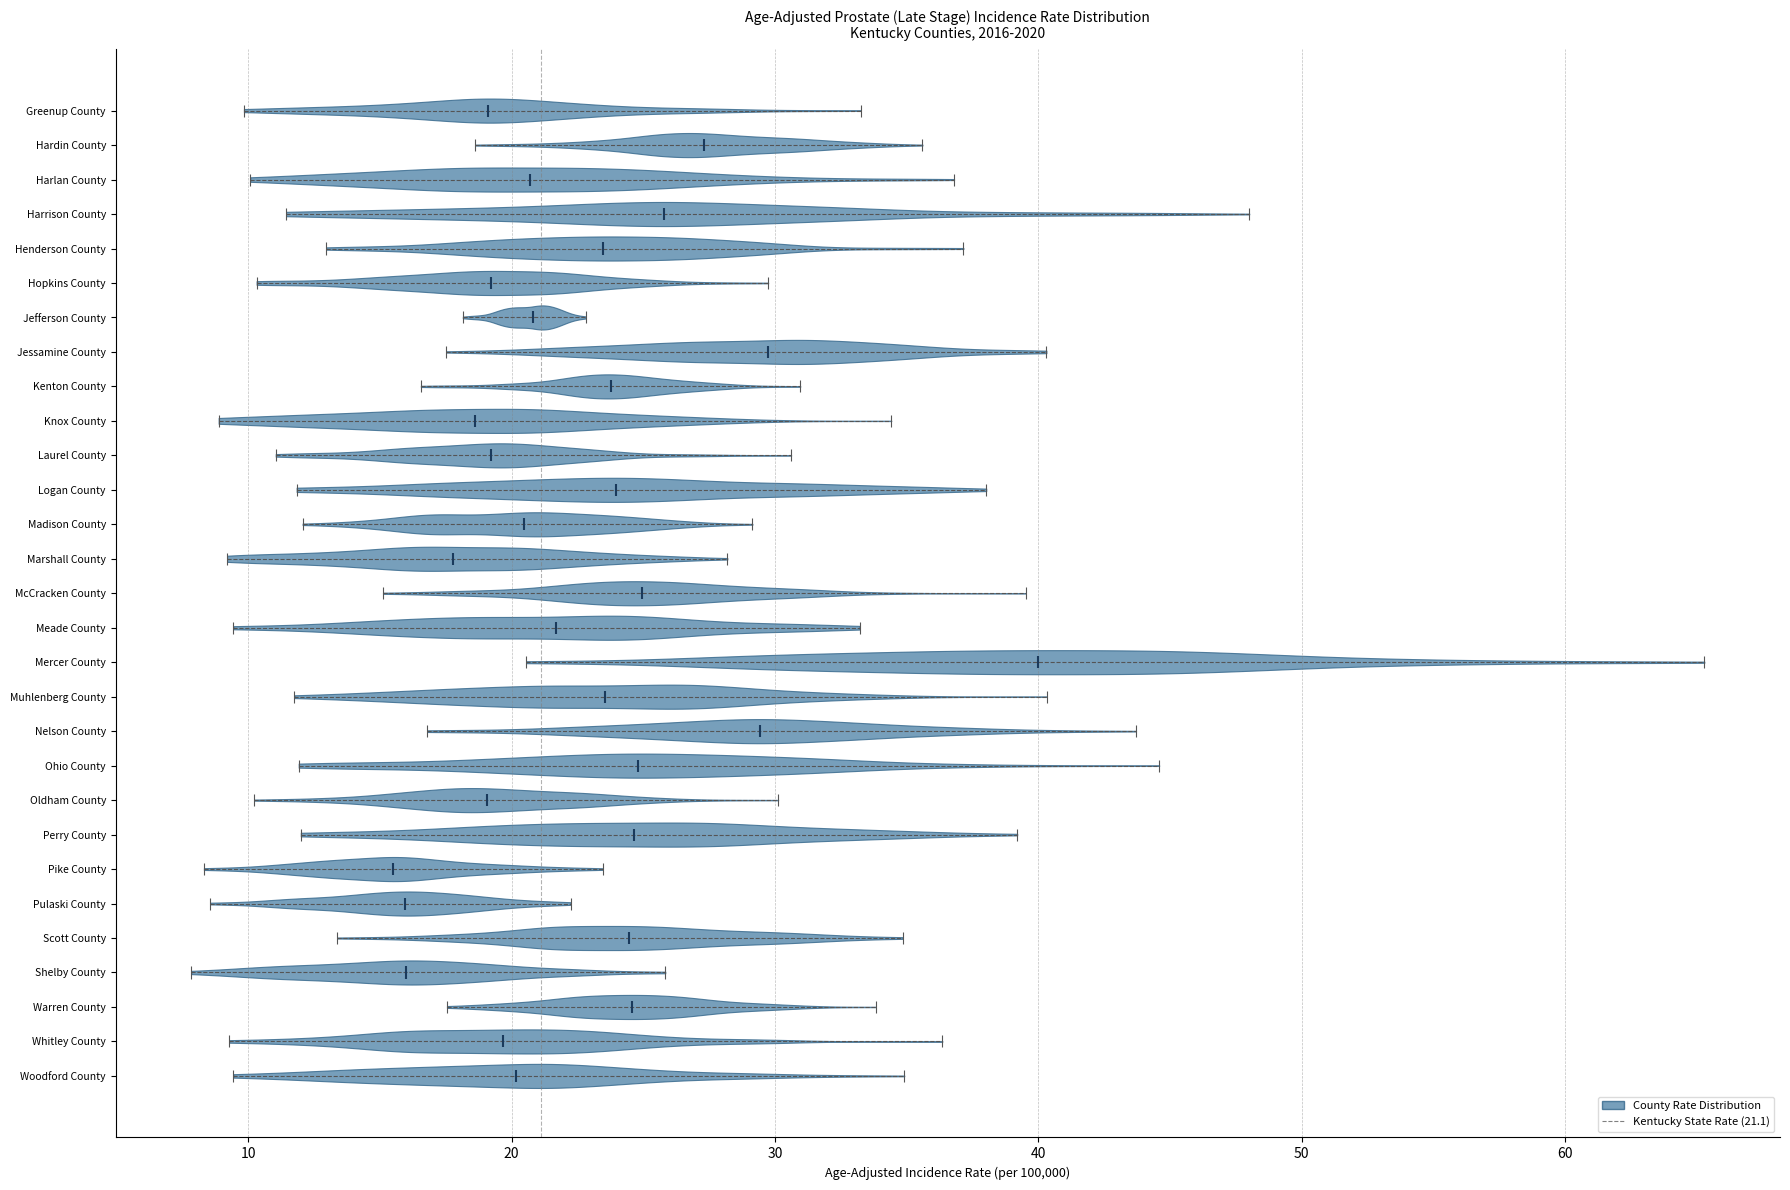

What is the highest point the violin for Perry County reaches on the x-axis? The values are not printed on the chart, so give them approximately, as read against the axis.

39